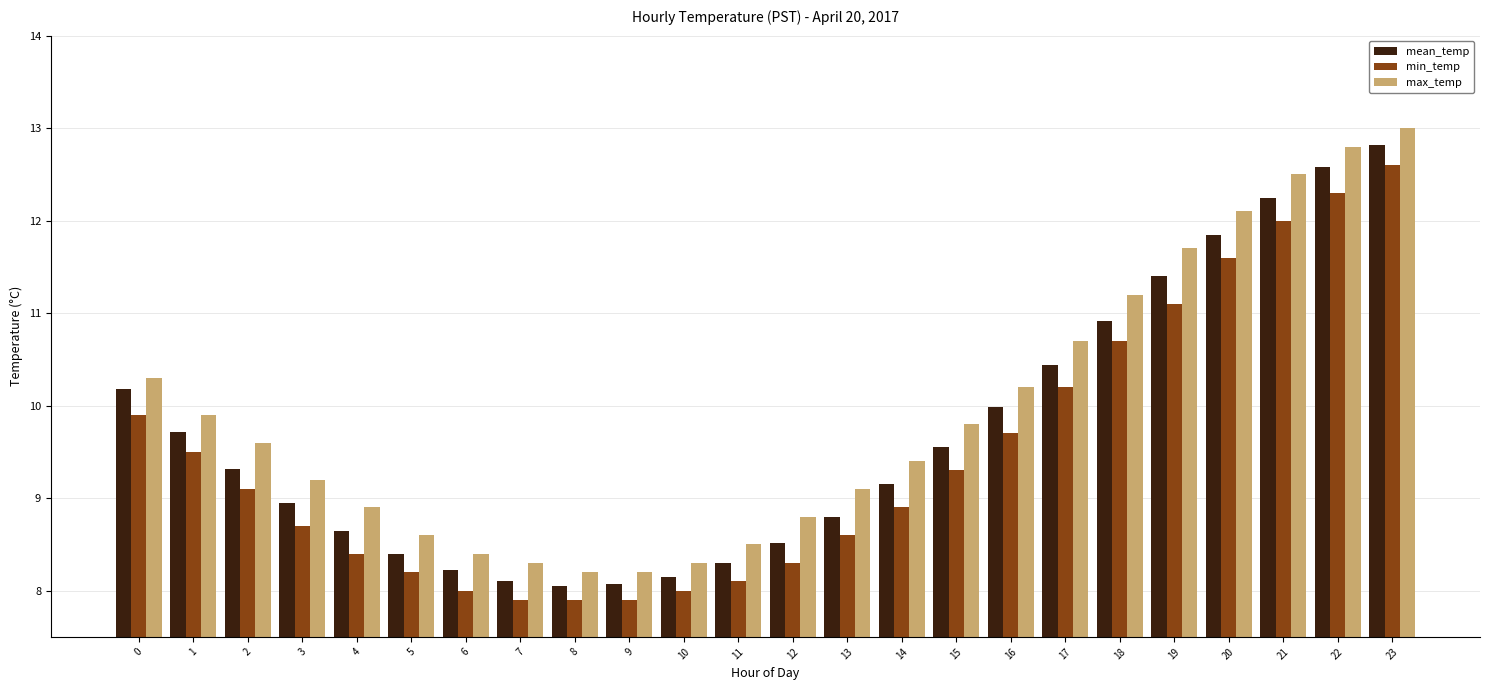

What is the lowest value of the max_temp series?

8.2